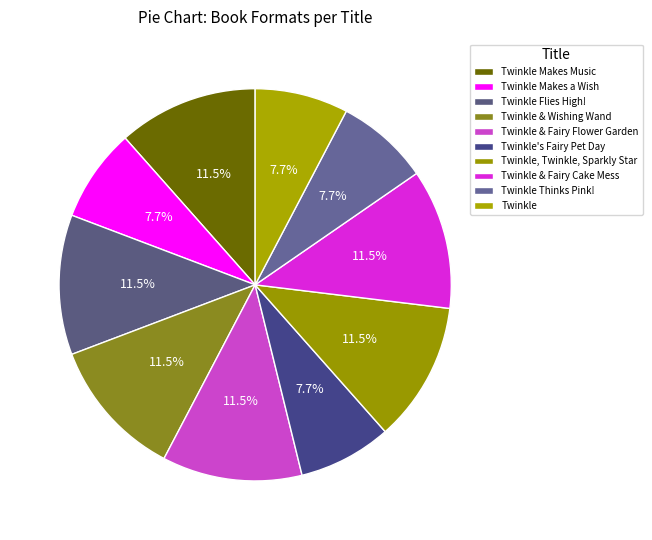

Count the number of slices in the pie.

10